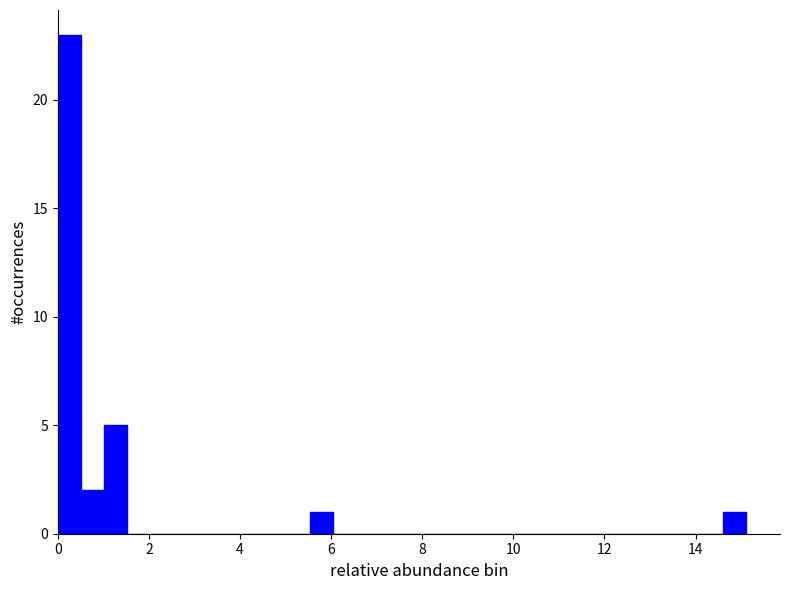

Around what value on the x-axis is the tallest bar? Give the approximate position of its centre, as read against the axis.

0.2